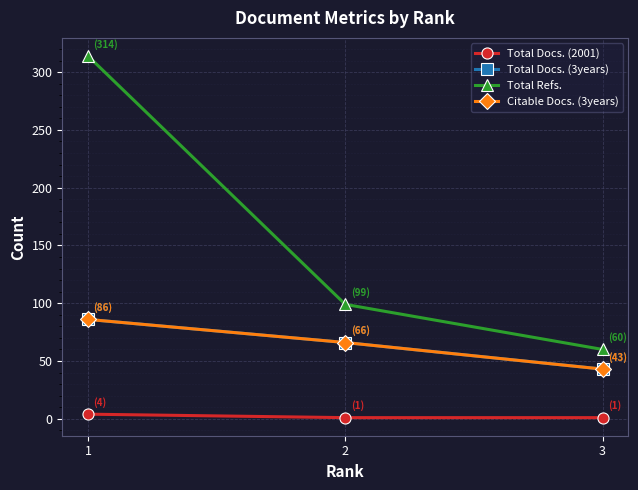

Does the chart have visible grid lines?

Yes